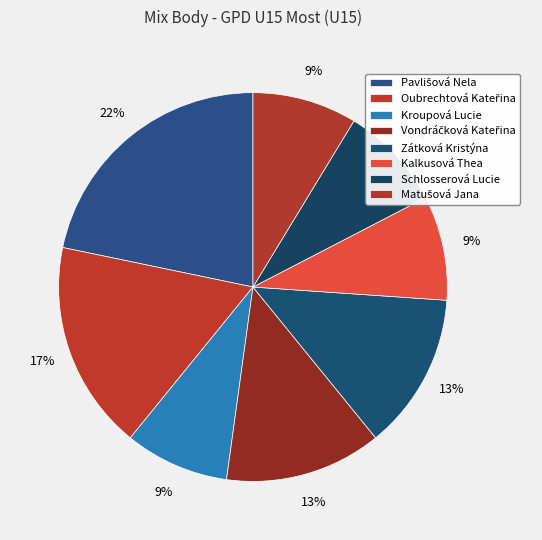

Is Vondráčková Kateřina the majority of the pie?

No